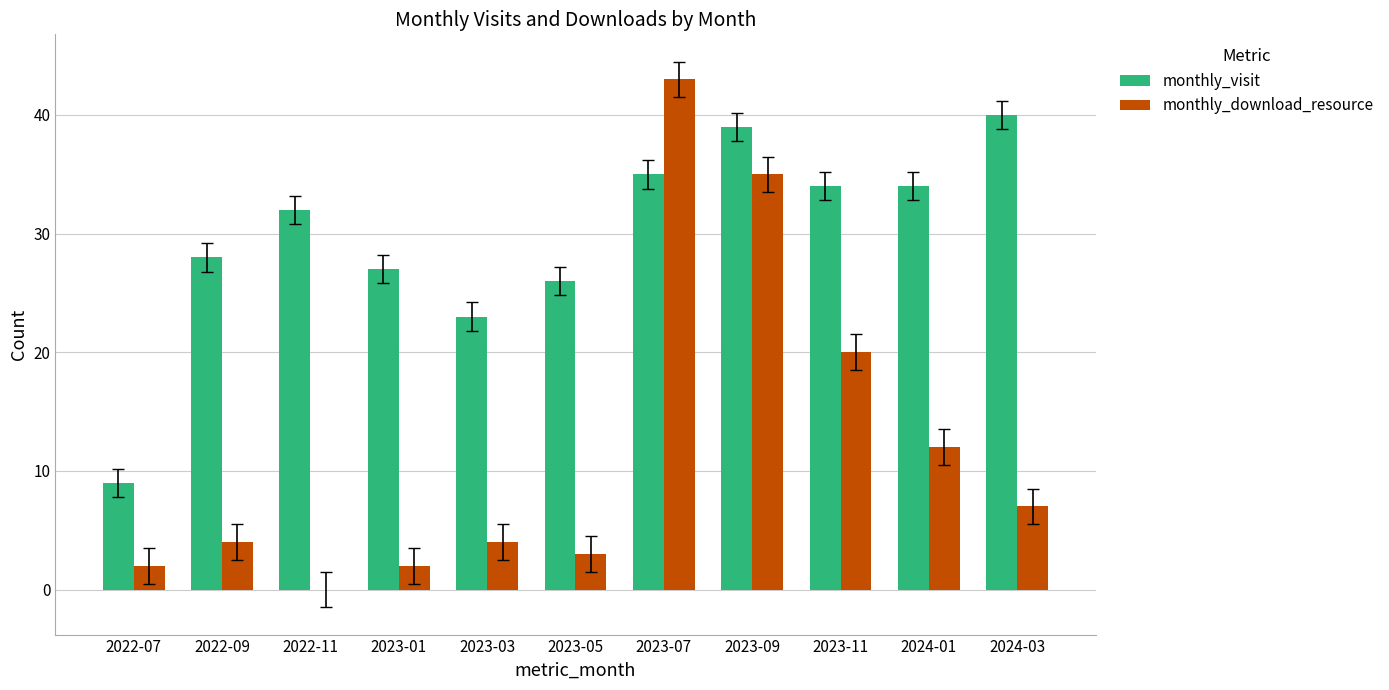

What is the sum of the monthly_visit values at 2023-11 and 2023-01?

61